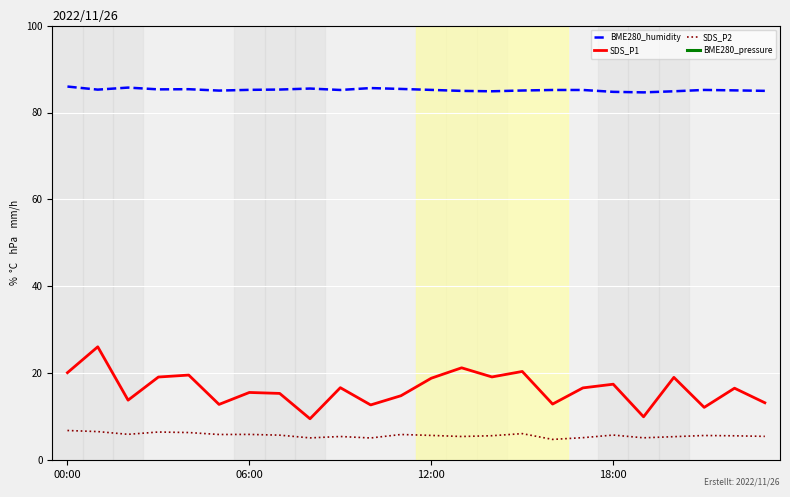

Reading left to right, list all the values displayed in this chart.

BME280_humidity: 86.0	85.3	85.7	85.3	85.4	85.0	85.2	85.3	85.5	85.2	85.6	85.4	85.2	85.0	84.9	85.1	85.2	85.2	84.8	84.6	84.9	85.2	85.1	85.0
SDS_P1: 20.1	26.1	13.8	19.1	19.6	12.8	15.6	15.4	9.6	16.7	12.7	14.8	18.9	21.3	19.2	20.4	12.9	16.6	17.5	10.0	19.1	12.2	16.6	13.2
SDS_P2: 6.8	6.6	6.0	6.5	6.4	5.9	6.0	5.8	5.2	5.5	5.1	5.9	5.7	5.5	5.7	6.1	4.8	5.2	5.8	5.2	5.4	5.7	5.6	5.5
BME280_pressure: 980.0	981.8	982.1	980.9	989.2	994.7	991.9	992.0	991.7	997.9	1000.5	995.2	1006.4	1009.2	1009.0	1015.2	1013.2	1013.0	1009.2	1011.5	1018.5	1022.2	1030.0	1040.0